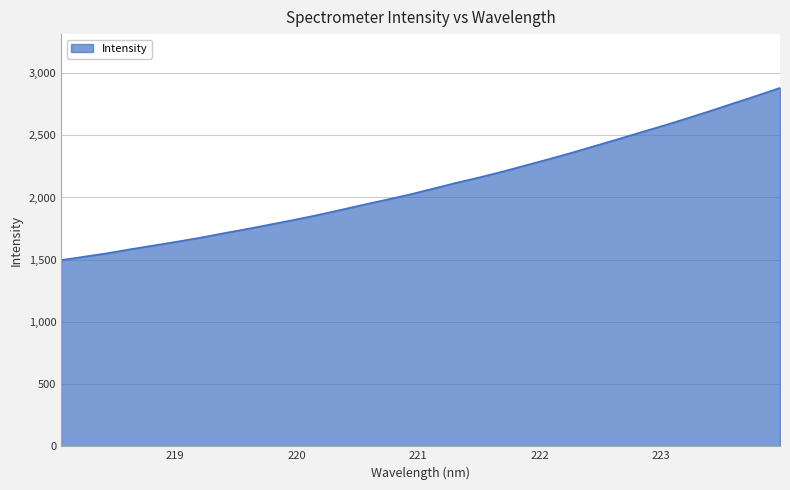

What is the difference between the maximum and minimum values?

1384.1